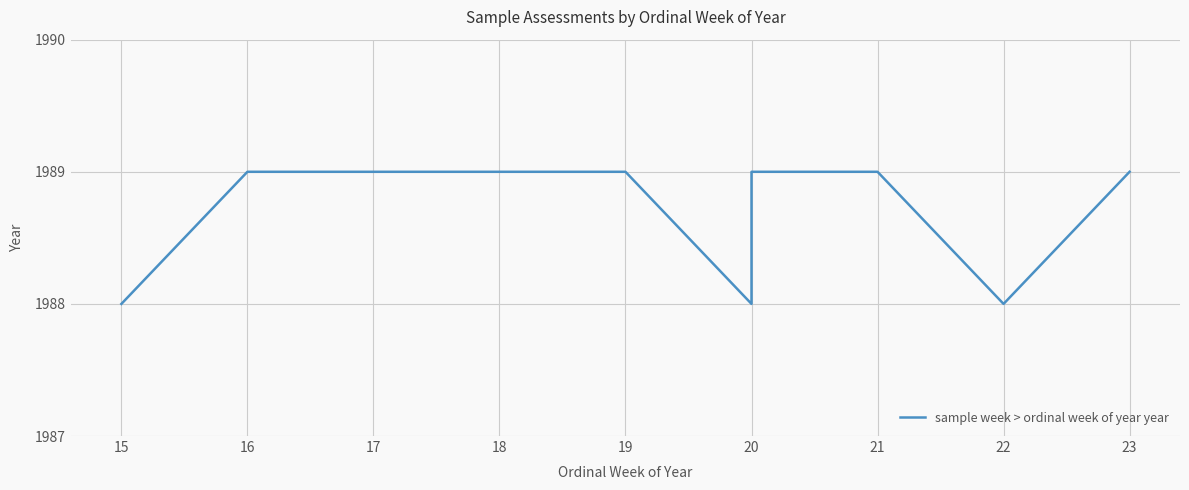

What is the sum of the values at 20 and 21?

3978